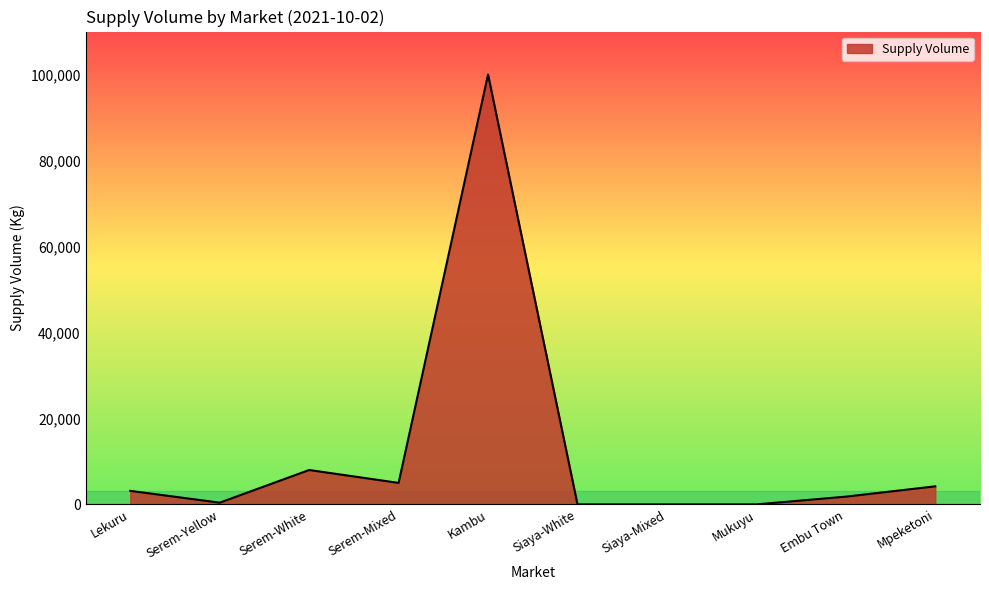

Is it true that the value at Siaya-White is -52559?

False